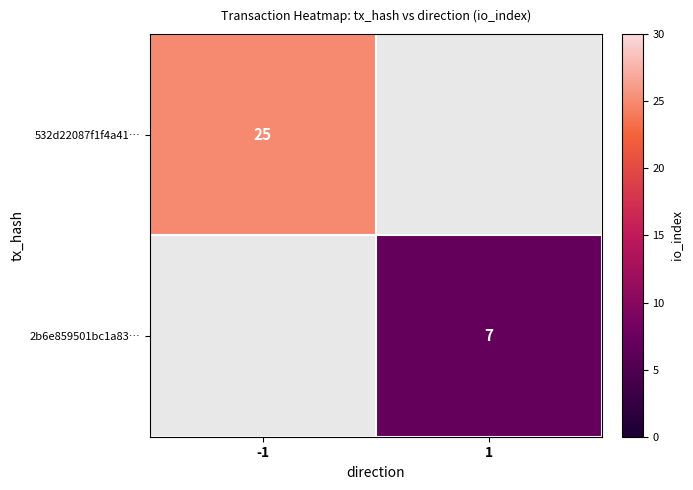

The value of 532d22087f1f4a41… at -1 is 25. True or false?

True